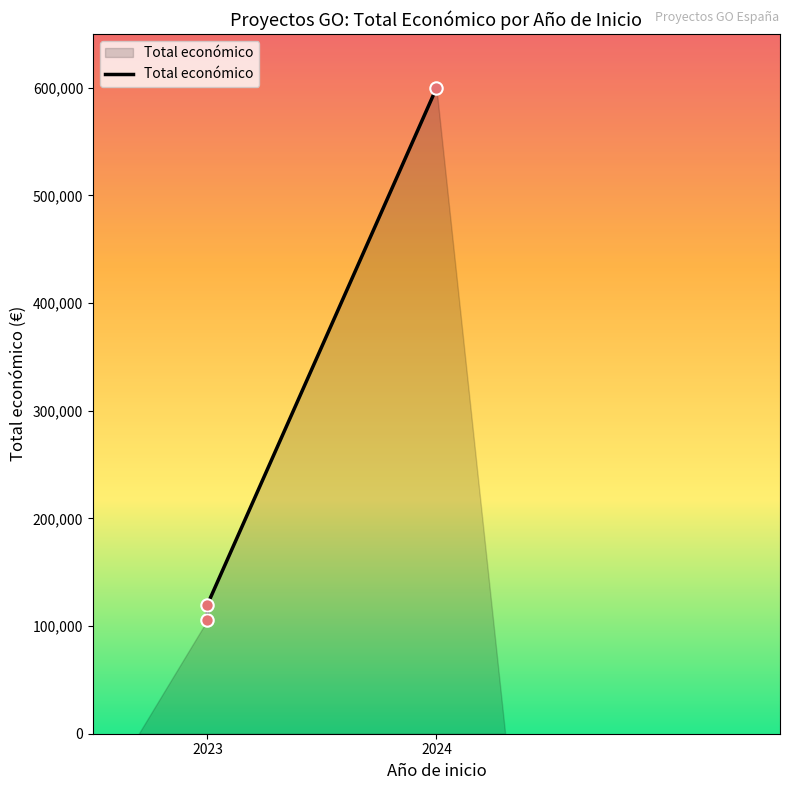

Between 2023 and 2023, which is larger?

2023